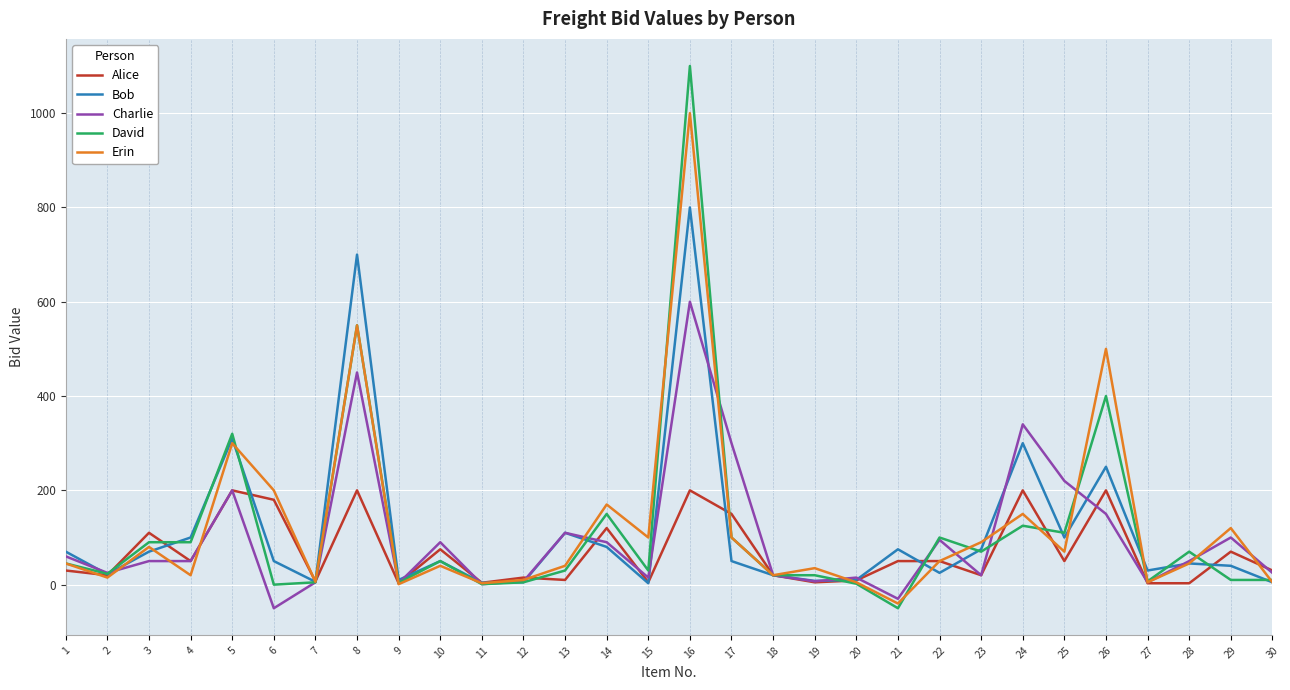

What is the lowest value of the David series?

-50